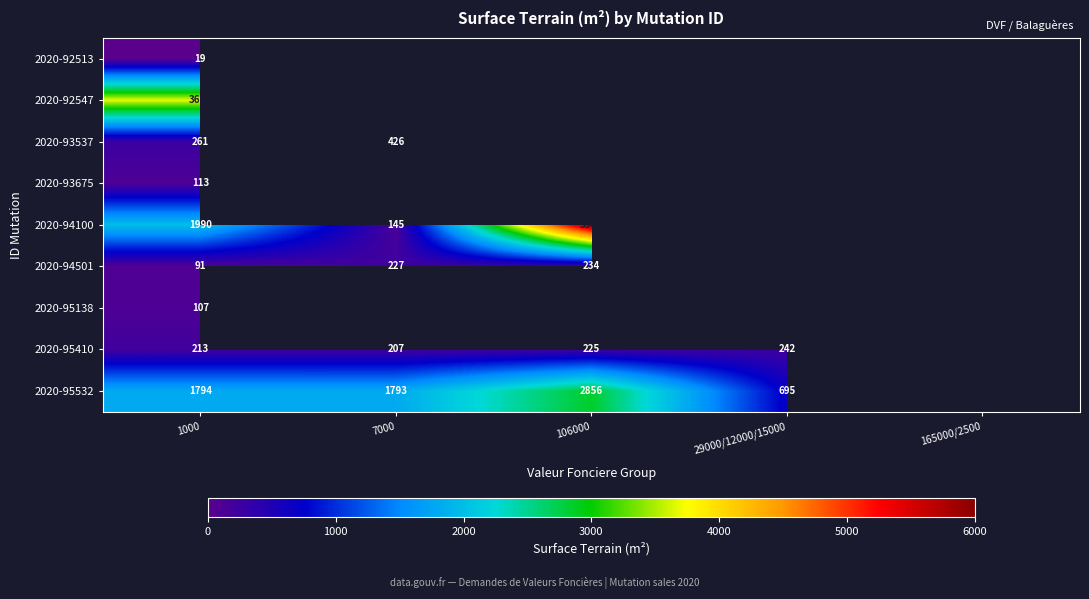

At how many categories does at least one series exceed 3220?

2